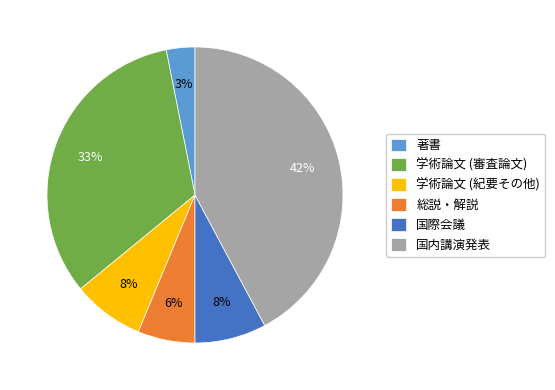

What percentage is the 著書 slice, to the nearest percent?

3%